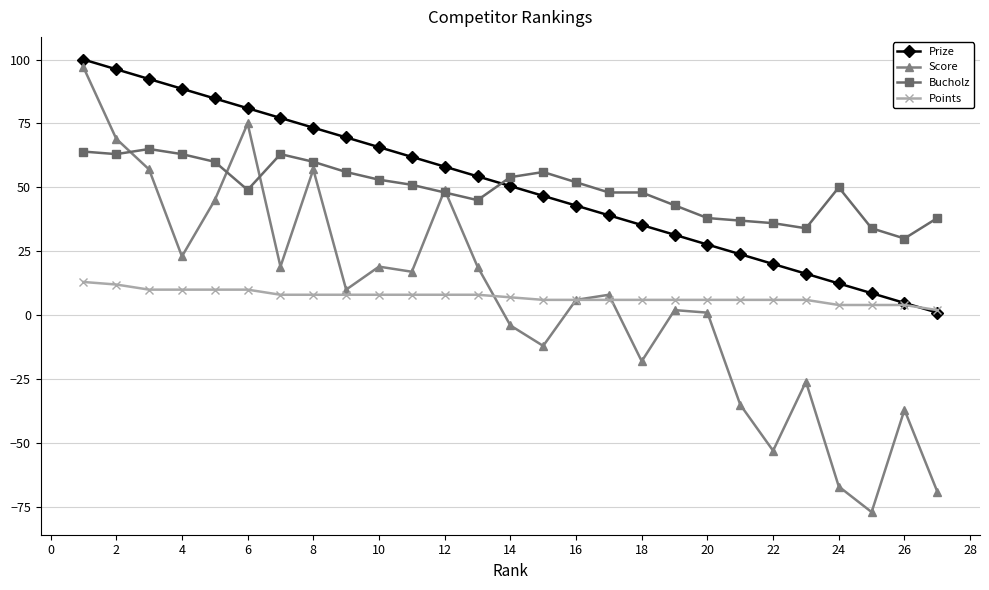

What is the value of the Bucholz point at the 24th from the left?

50.0